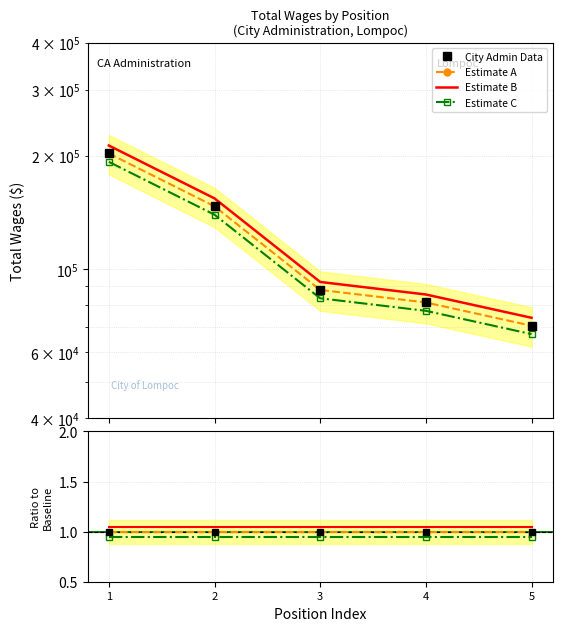

True or false: the data shows 61418.6 at 1.

False